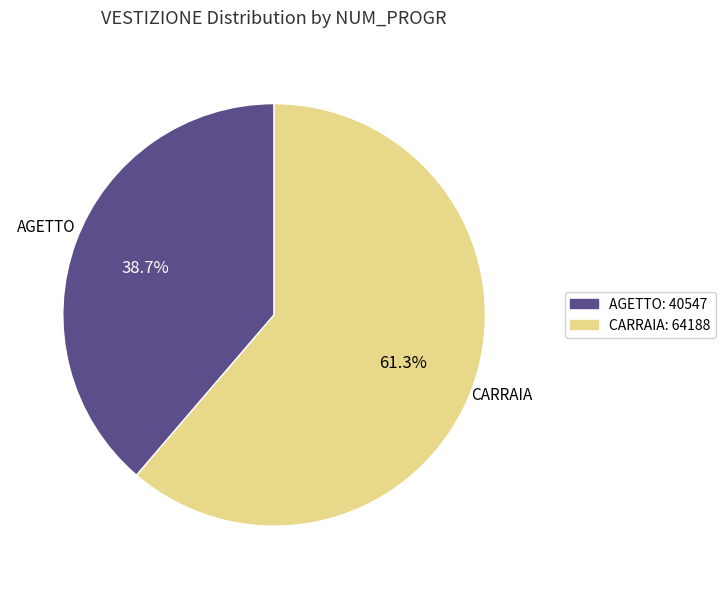

What is the ratio of the value at CARRAIA to the value at AGETTO?

1.6